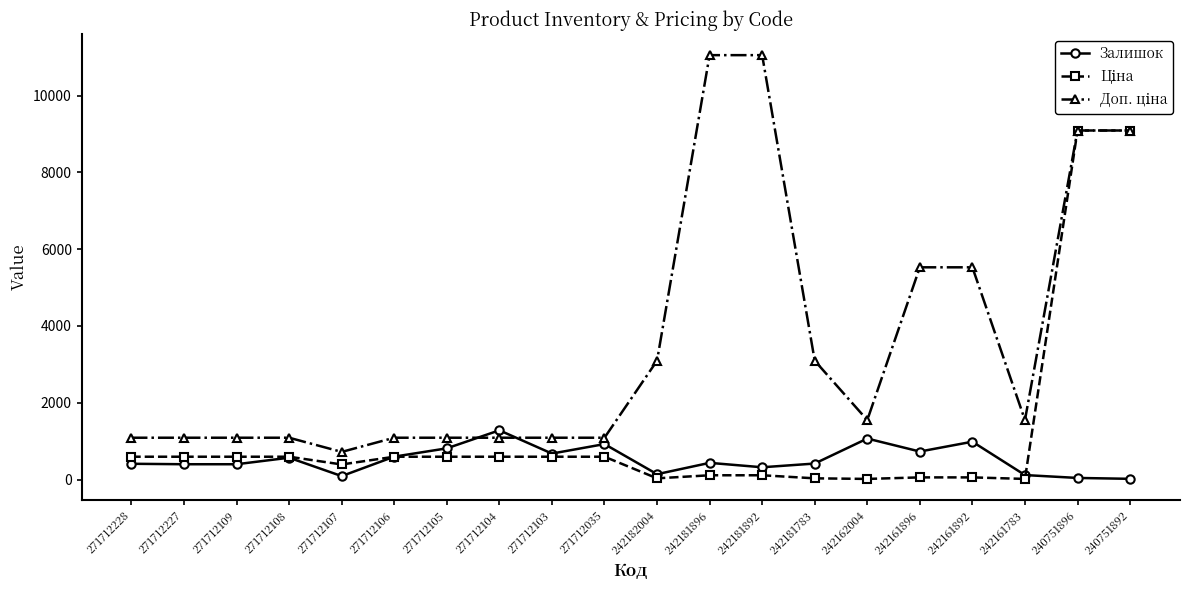

What is the value of the Залишок point at the 3rd from the left?

398.0